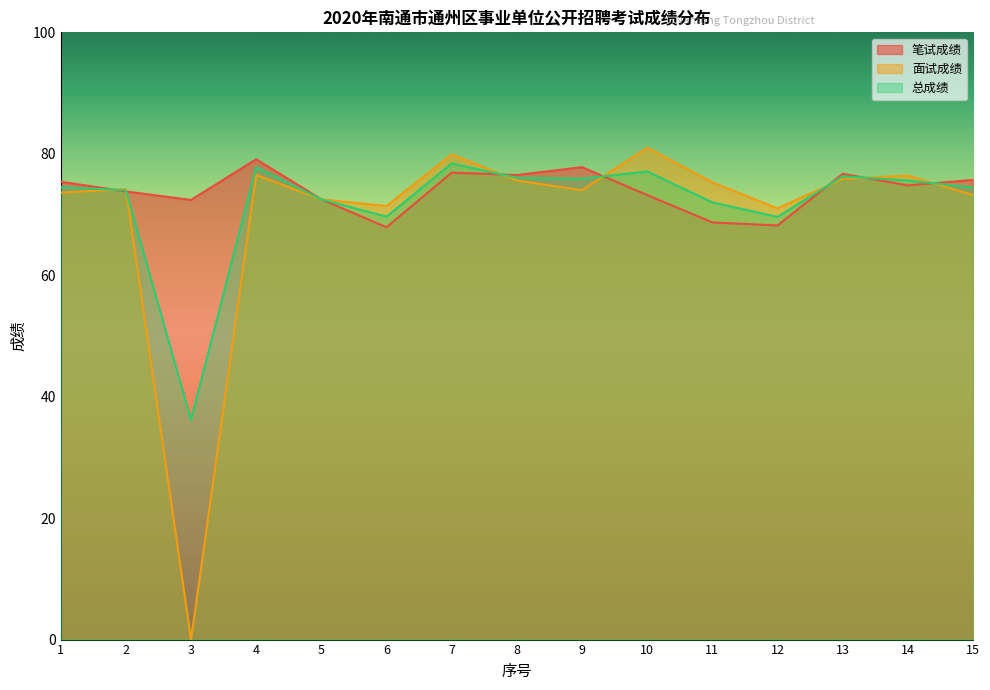

The value of 总成绩 at 12 is 69.6. True or false?

True